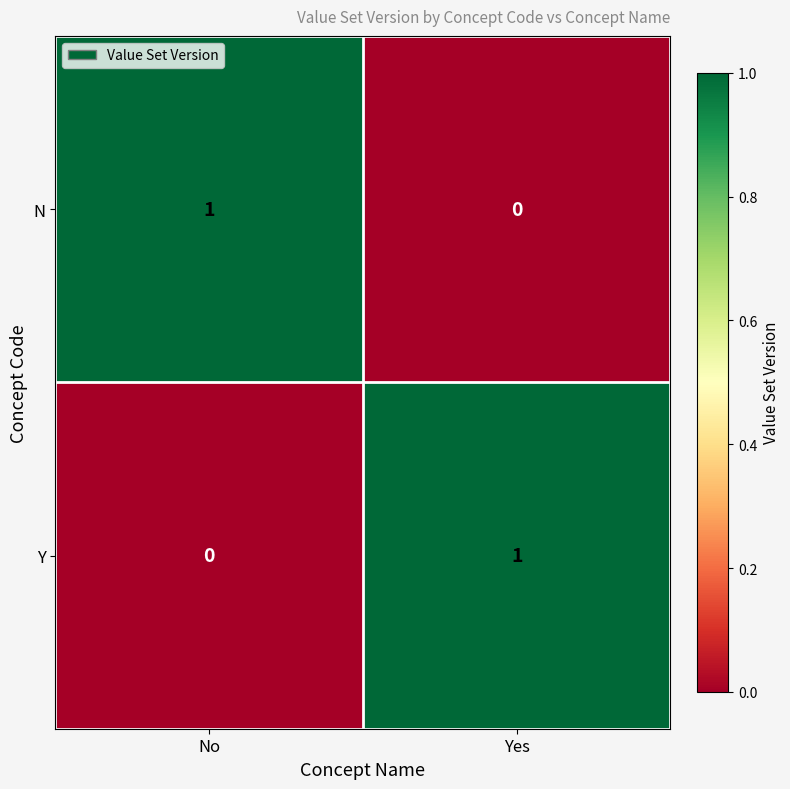

Rank the series at Yes from lowest to highest value.

N, Y